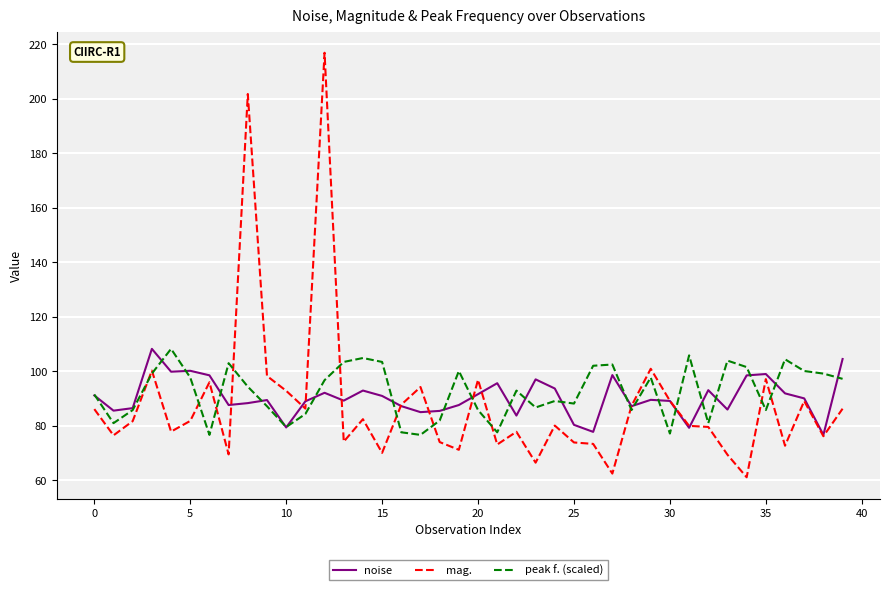

How many distinct data groups are displayed?

3